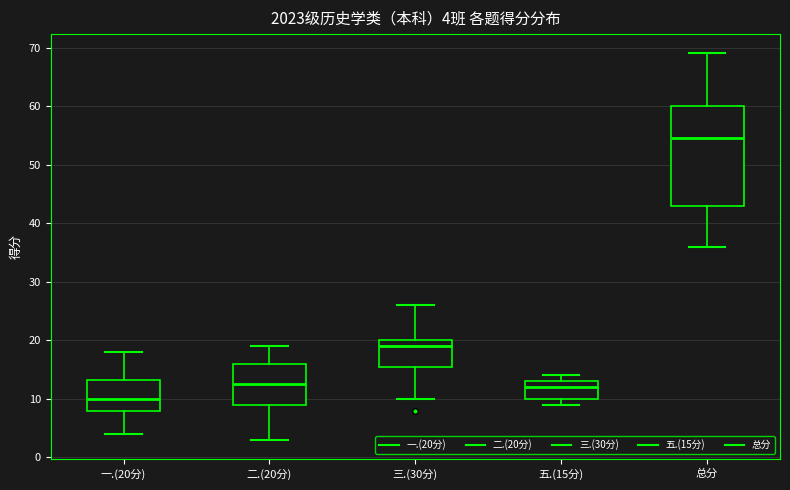

Comparing the boxes themselves (not the whiskers), which one is the tallest?

总分